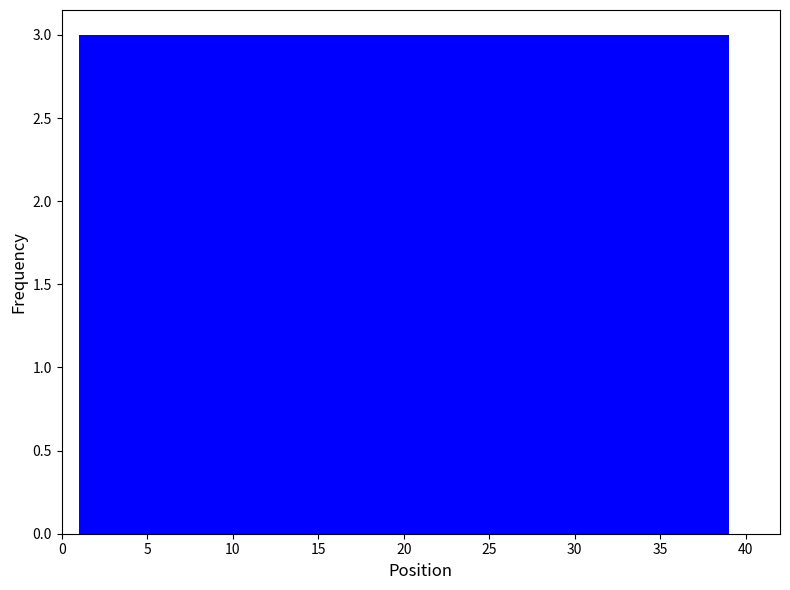

Reading left to right, list every bar in this chart as the range it spans on the x-axis followed by its height. Neither the bar edges nor the heights are printed on the chart, so give them approximately, as read against the axes.

1.0 to 4.0: 3
4.0 to 7.0: 3
7.0 to 10.0: 3
10.0 to 12.5: 3
12.5 to 15.5: 3
15.5 to 18.5: 3
18.5 to 21.5: 3
21.5 to 24.5: 3
24.5 to 27.5: 3
27.5 to 30.0: 3
30.0 to 33.0: 3
33.0 to 36.0: 3
36.0 to 39.0: 3